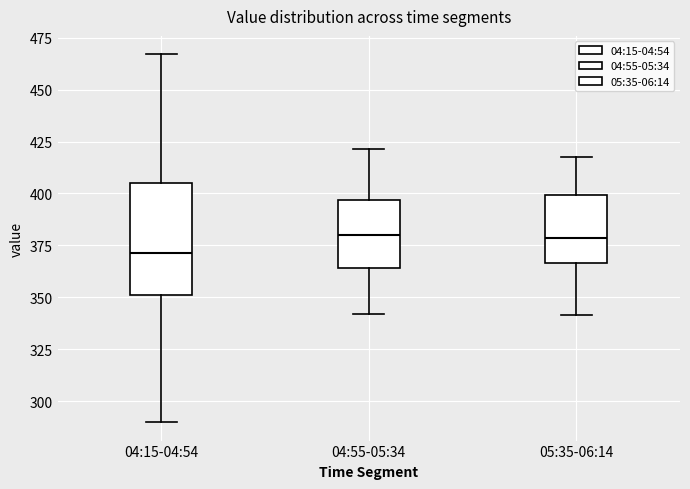

Which box has the lowest median line?

04:15-04:54